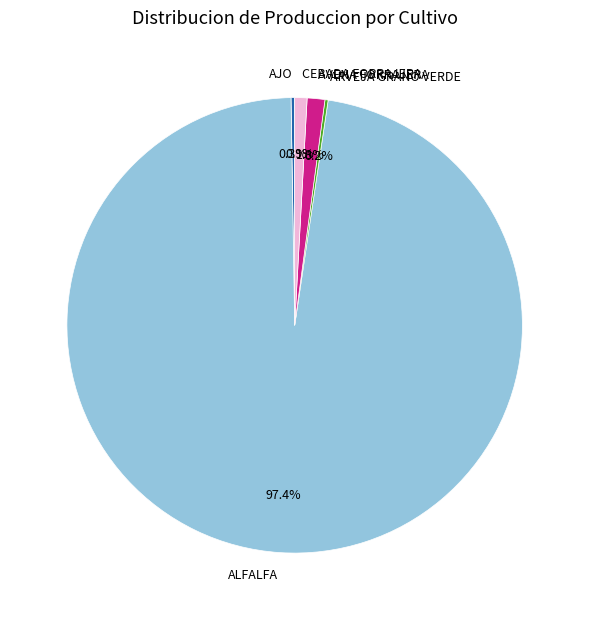

Which slice is the largest?

ALFALFA